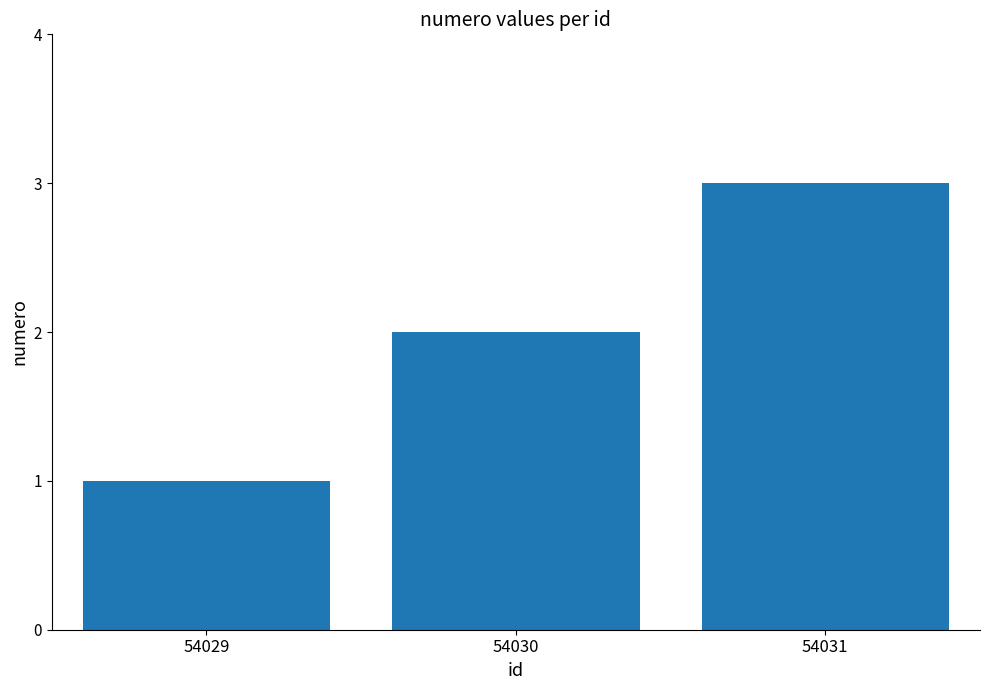

What is the sum of the values at 54031 and 54030?

5